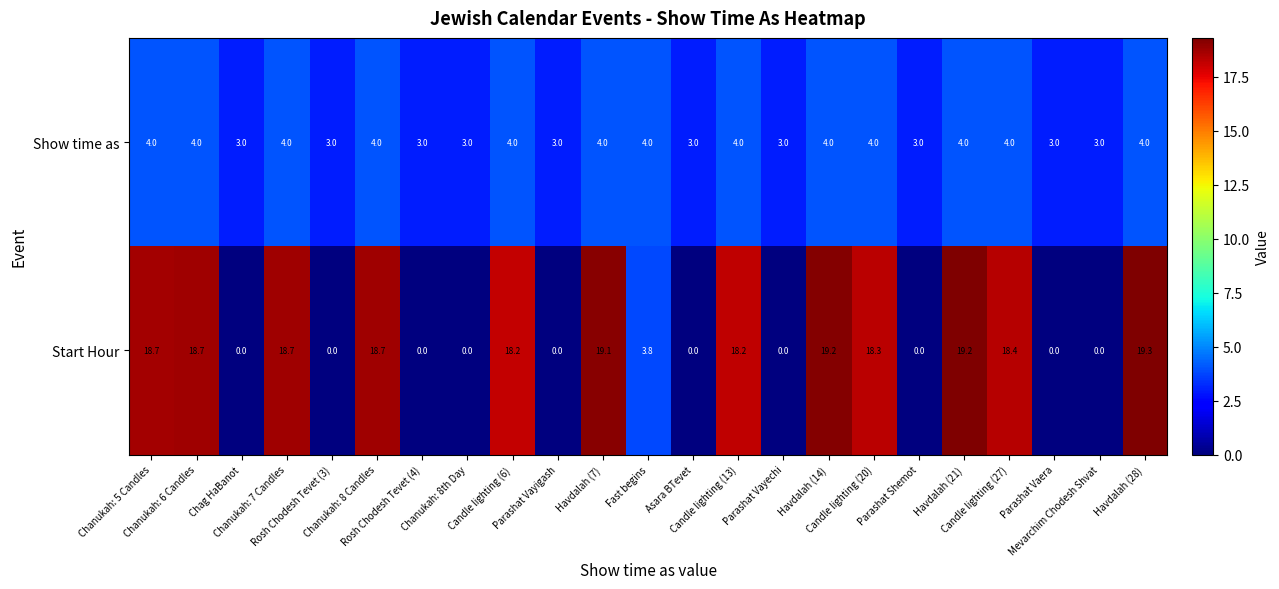

At which category is the sum across all series the highest?

Havdalah (28)